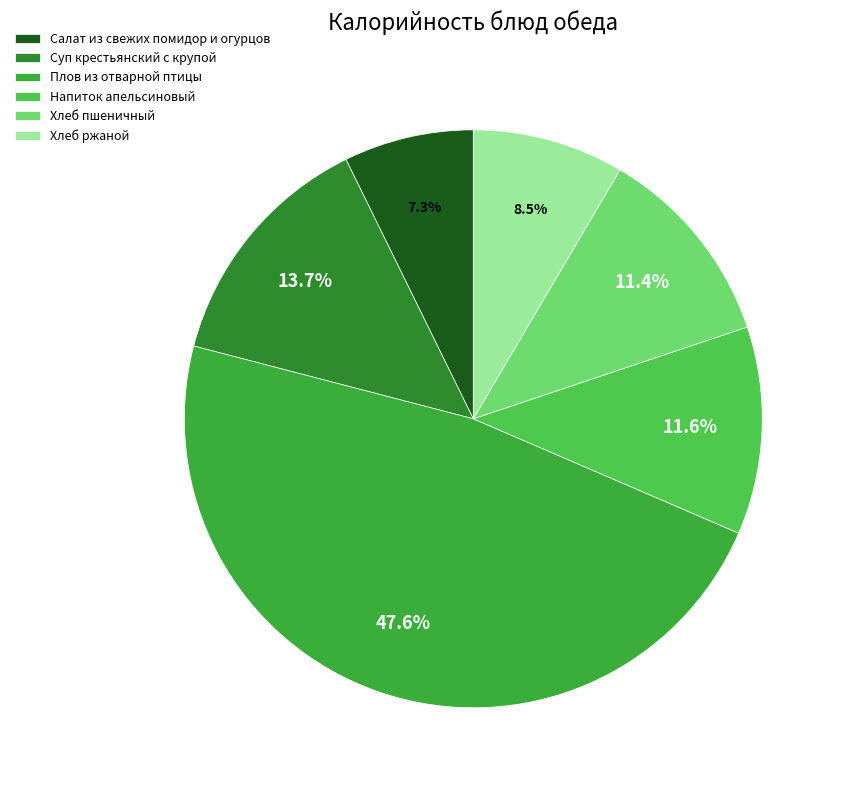

Which category has the smallest portion of the pie?

Салат из свежих помидор и огурцов